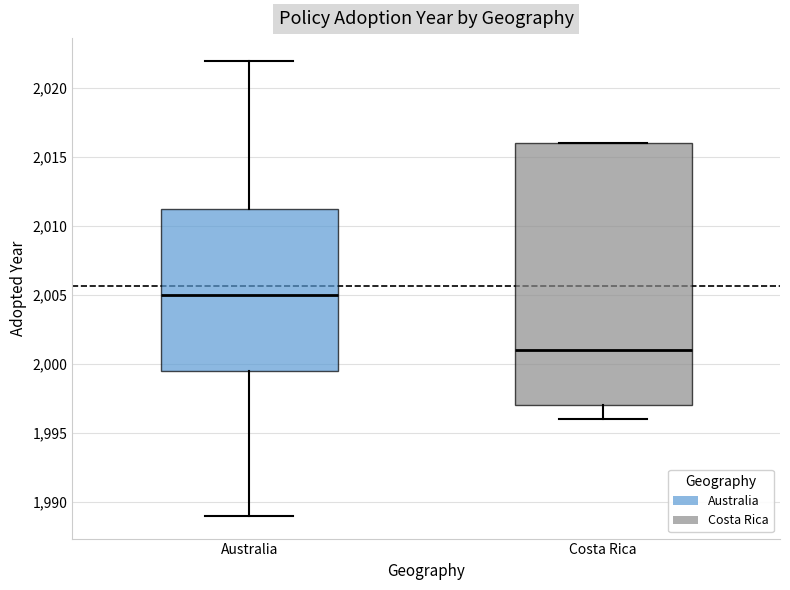

Which box is the tallest, from its lower edge to its upper edge?

Costa Rica